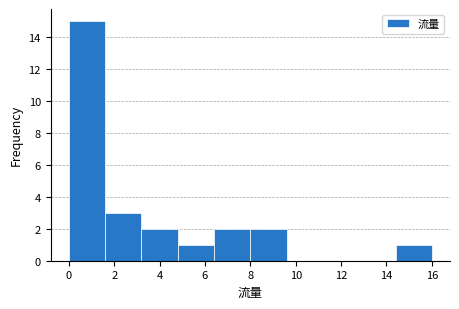

Over which range of the x-axis is the bar tallest?

0.0 to 1.6